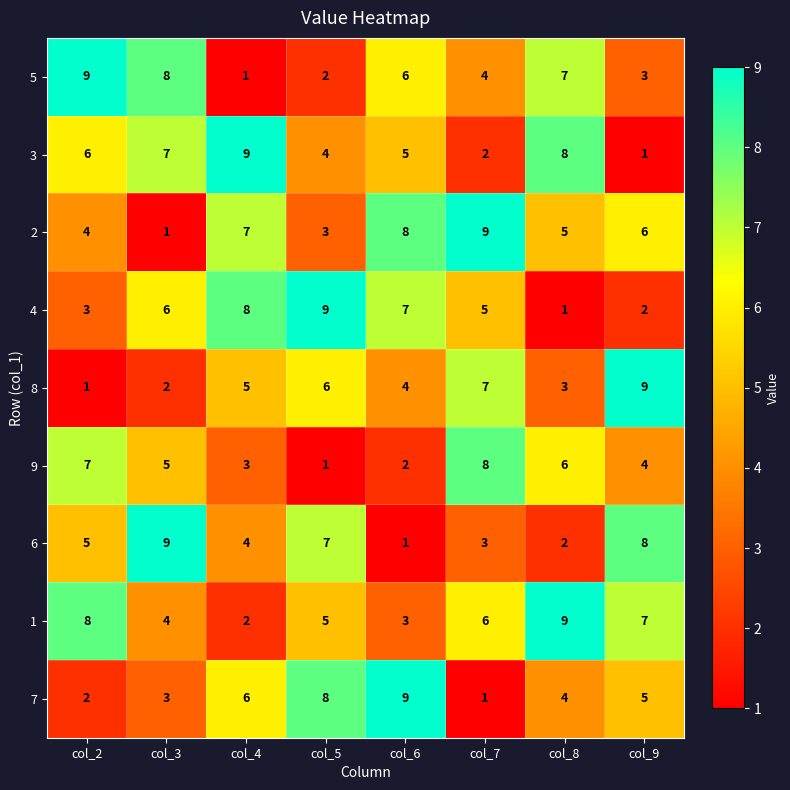

At which label does 9 first exceed 5?

col_2